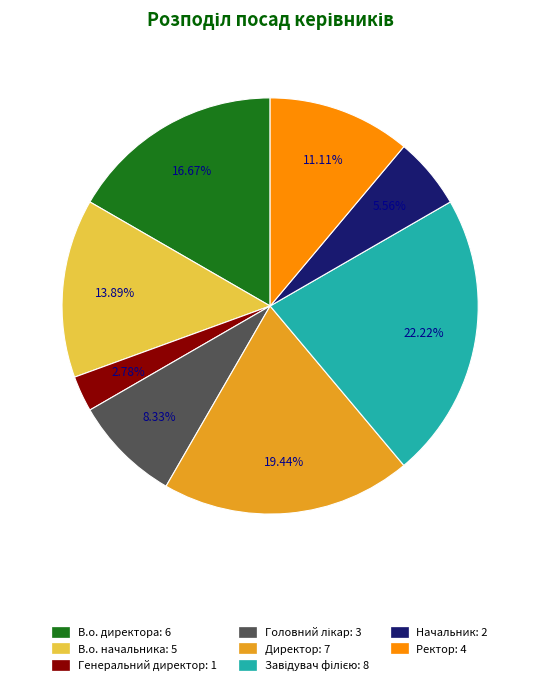

Between Ректор and Генеральний директор, which is larger?

Ректор